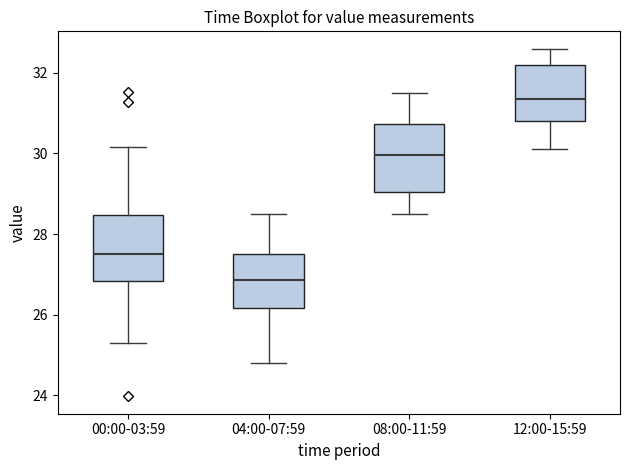

Which box's median line is the highest?

12:00-15:59